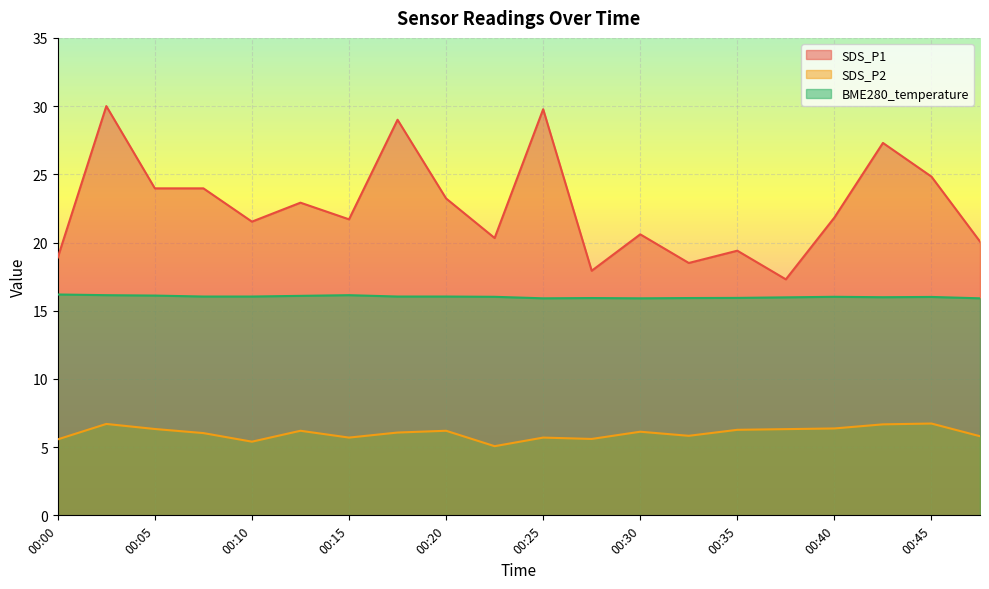

Where is SDS_P1 nearest to the value 23?

00:13